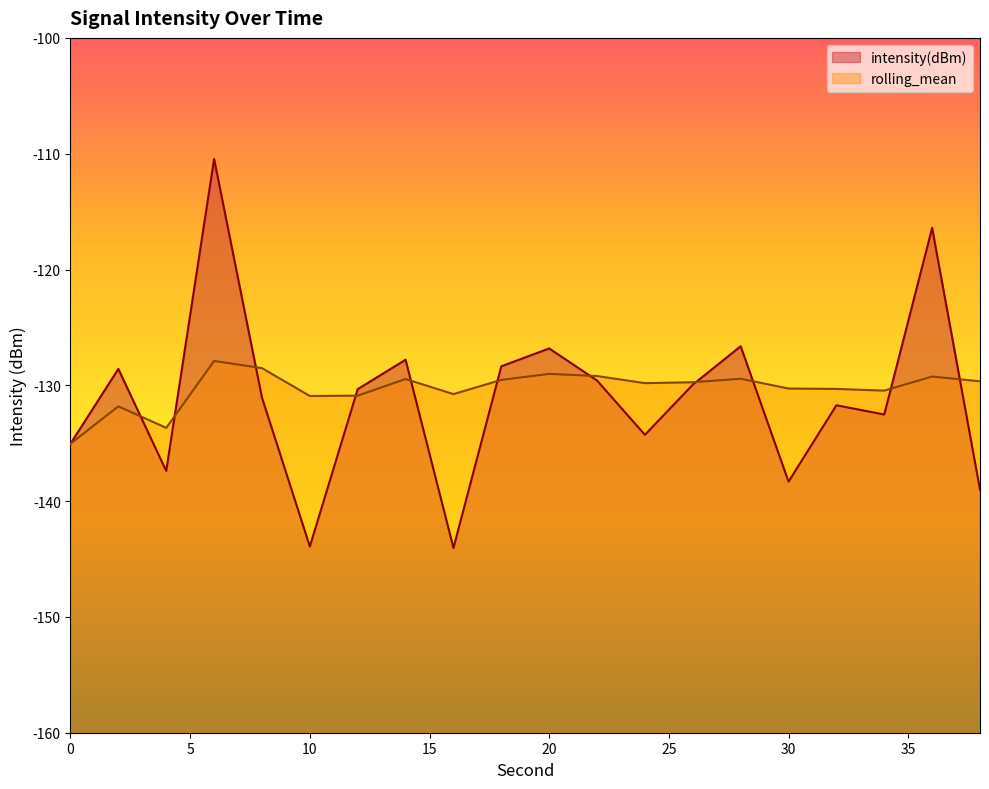

Which category has the highest value across all series?

6